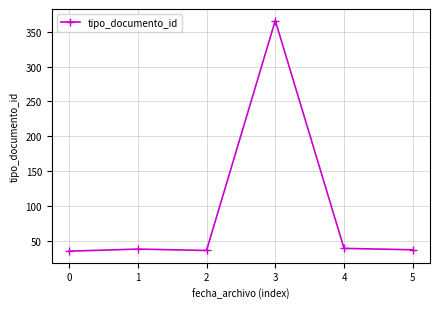

True or false: the data has more than 0 interior local peaks.

True